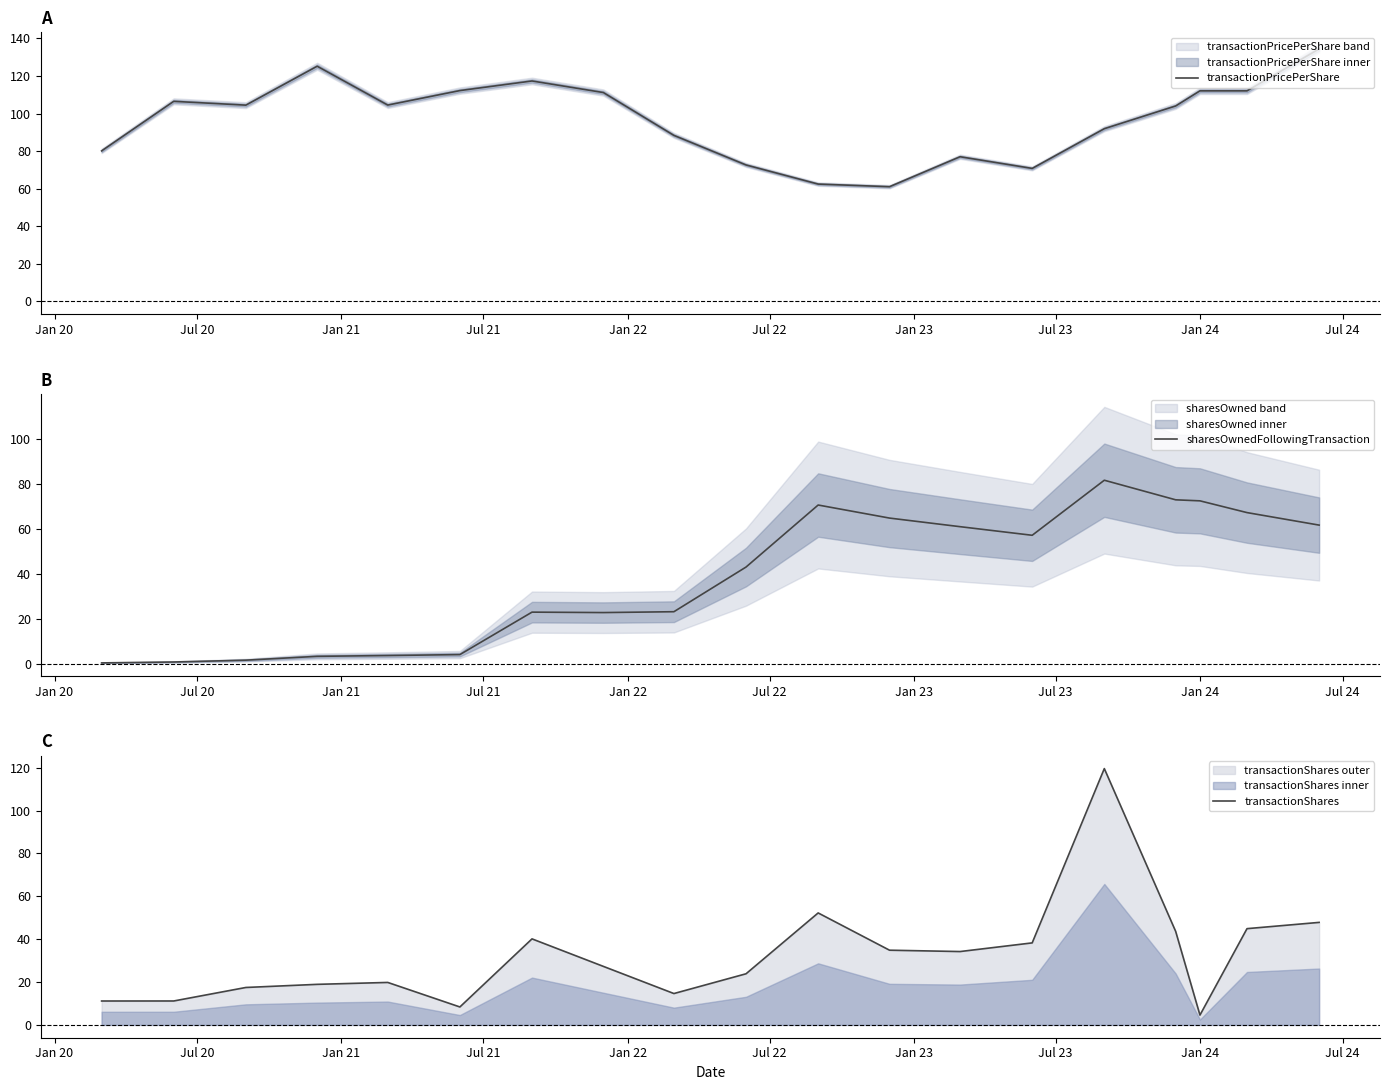

Reading left to right, list all the values displayed in this chart.

transactionPricePerShare: 80.1	106.5	104.5	125.2	104.5	112.2	117.4	111.2	88.4	72.7	62.5	61.1	77.0	70.8	92.0	104.0	112.1	112.1	134.4
sharesOwnedFollowingTransaction: 0.3	0.7	1.5	3.2	3.6	4.0	22.9	22.7	23.1	42.9	70.5	64.7	60.9	57.1	81.6	72.8	72.4	67.2	61.6
transactionShares: 11.2	11.2	17.5	18.9	19.8	8.4	40.1	27.3	14.6	23.9	52.2	34.9	34.2	38.3	119.6	43.6	4.6	44.9	47.8